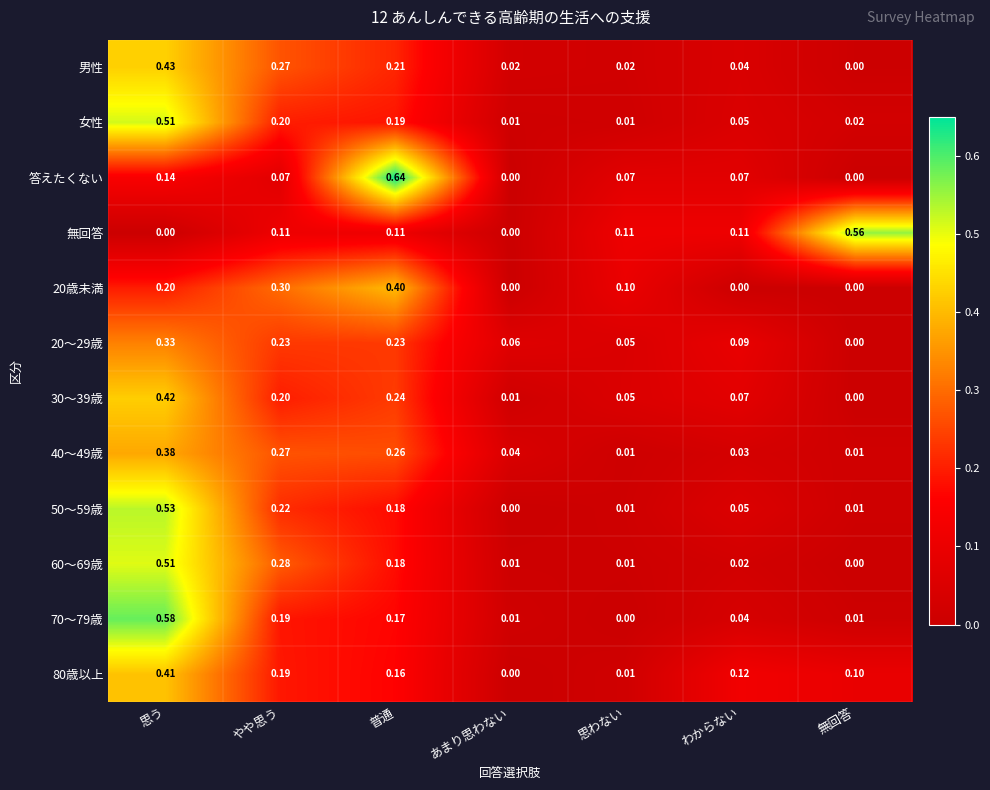

Which category has the highest value across all series?

普通